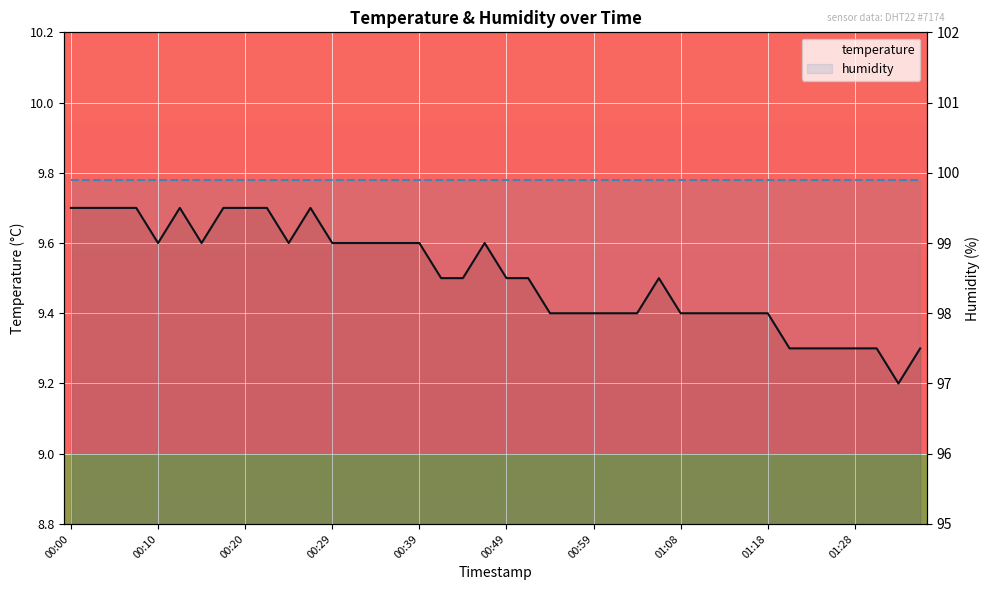

What is the lowest value of the humidity series?

99.9